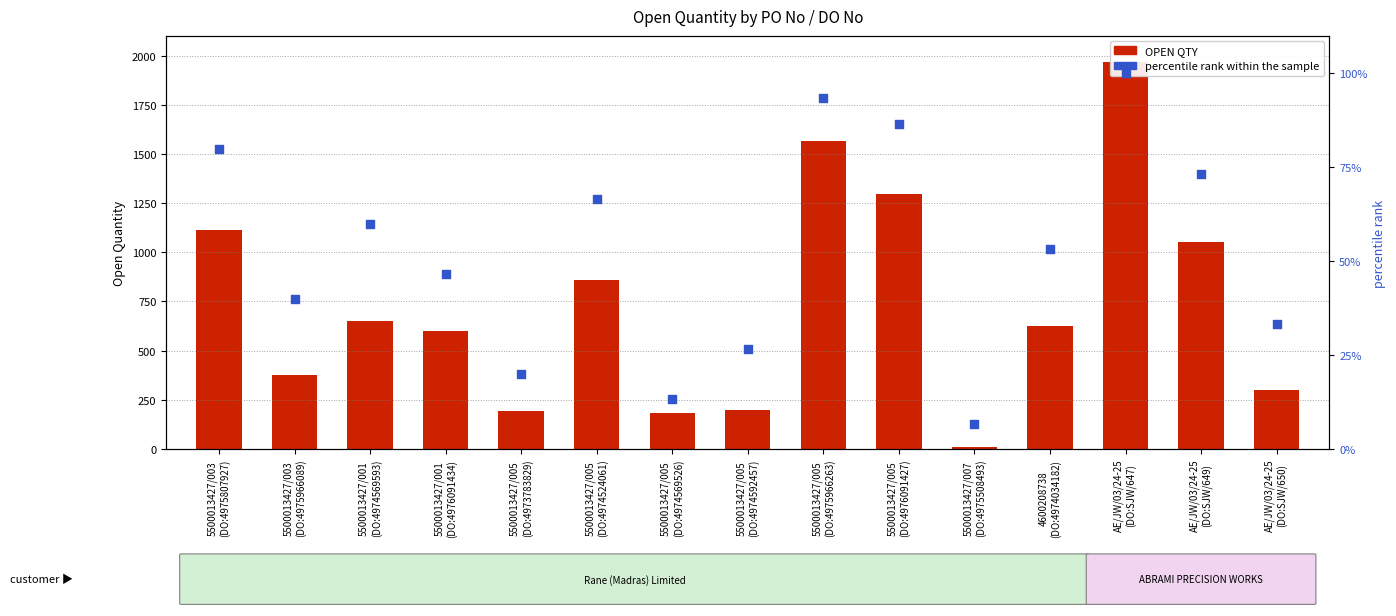

At which category is the sum across all series the highest?

AE/JW/03/24-25
(DO:SJW/647)